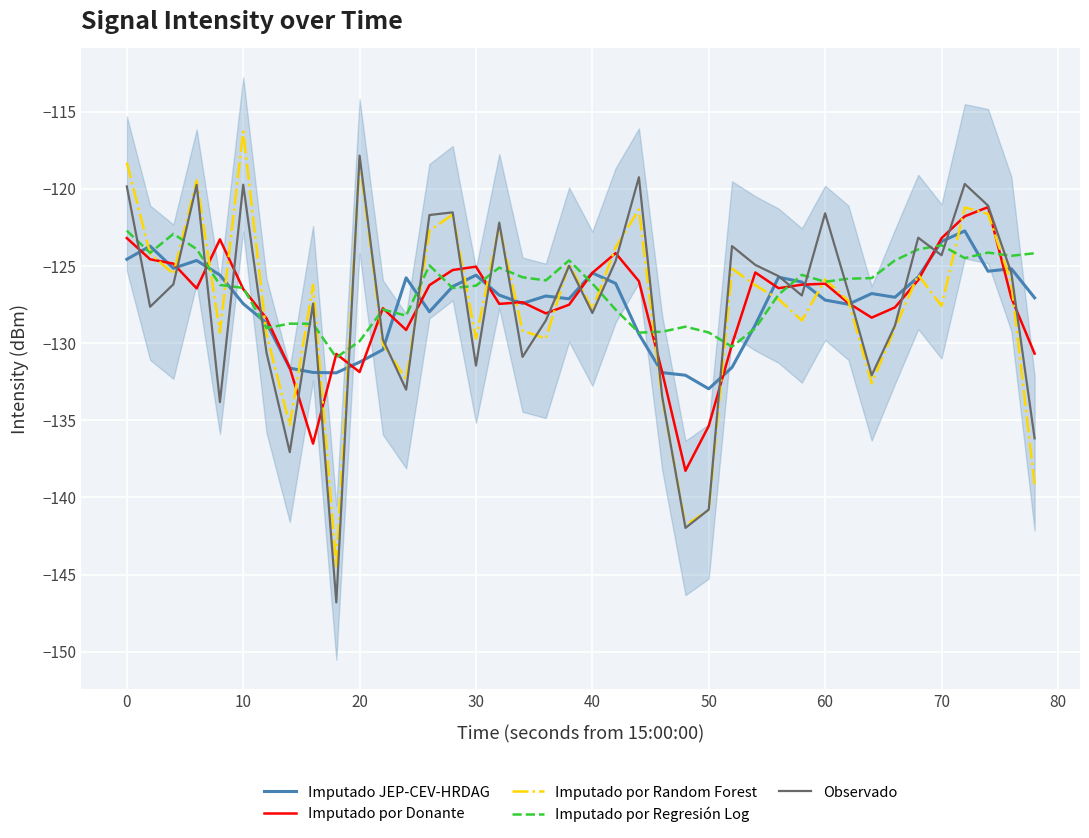

What is the lowest value of the Observado series?

-146.8